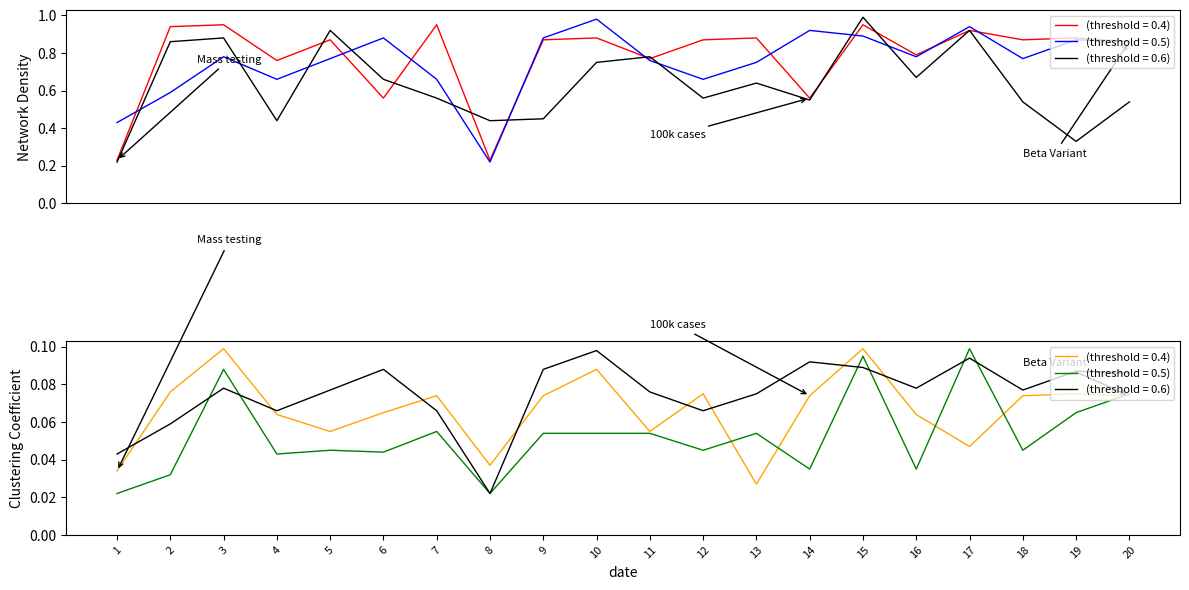

True or false: Maths has a value of 0.1 at 8.

False